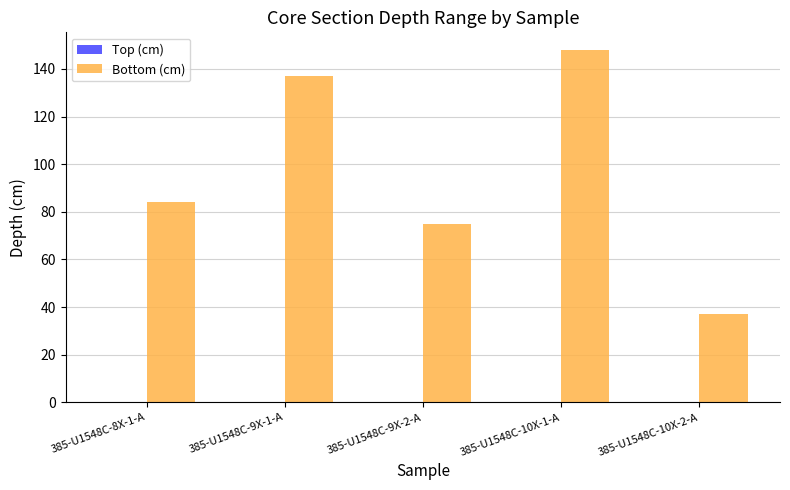

Approximately how many times larger is the value at 385-U1548C-9X-1-A compared to 385-U1548C-10X-2-A?

3.7